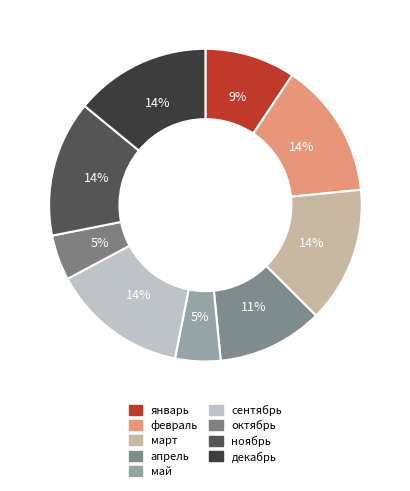

Between май and март, which is larger?

март